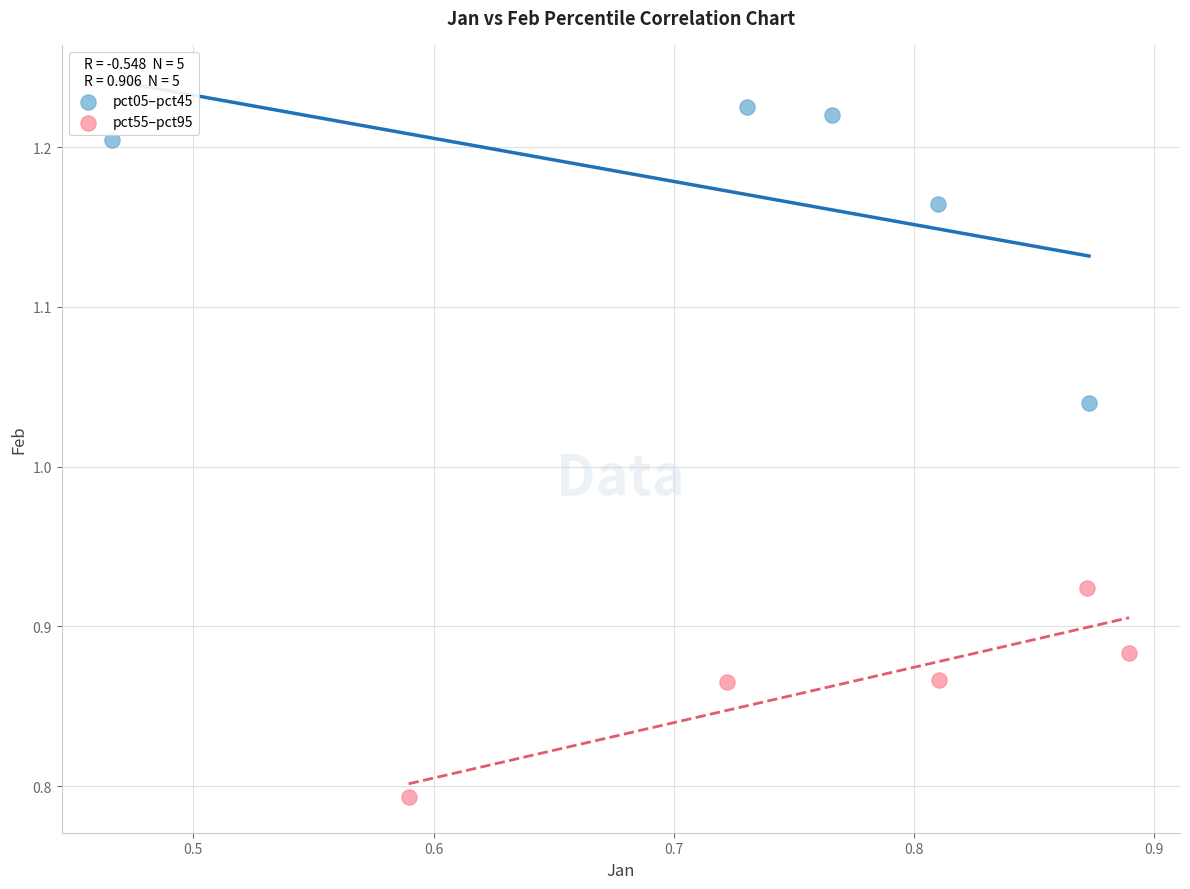

Which series has the largest Y range (max minus min)?

pct05–pct45